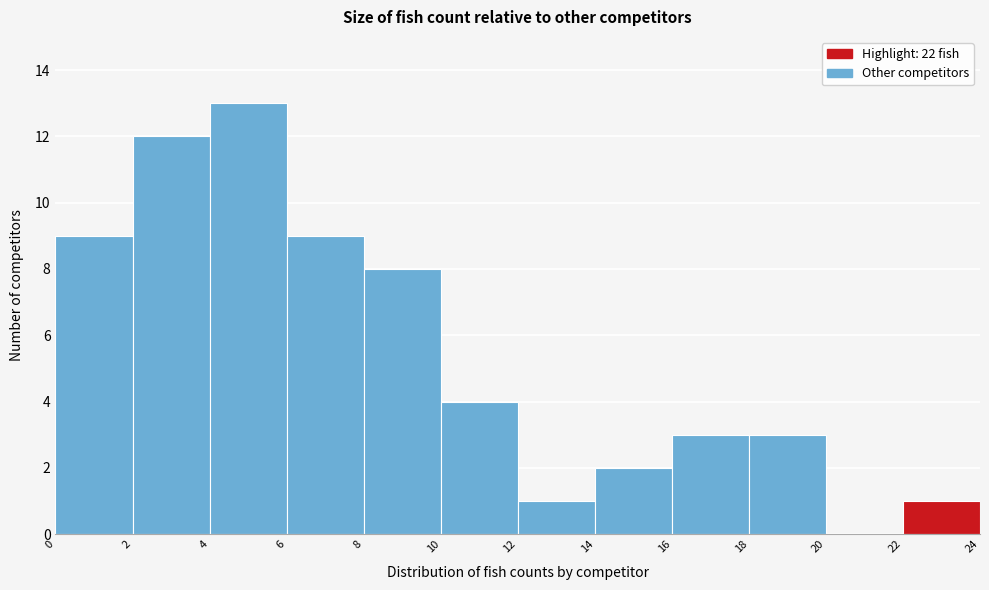

How tall is the bar that spans 22 to 24 on the x-axis? The values are not printed on the chart, so give them approximately, as read against the axis.

1